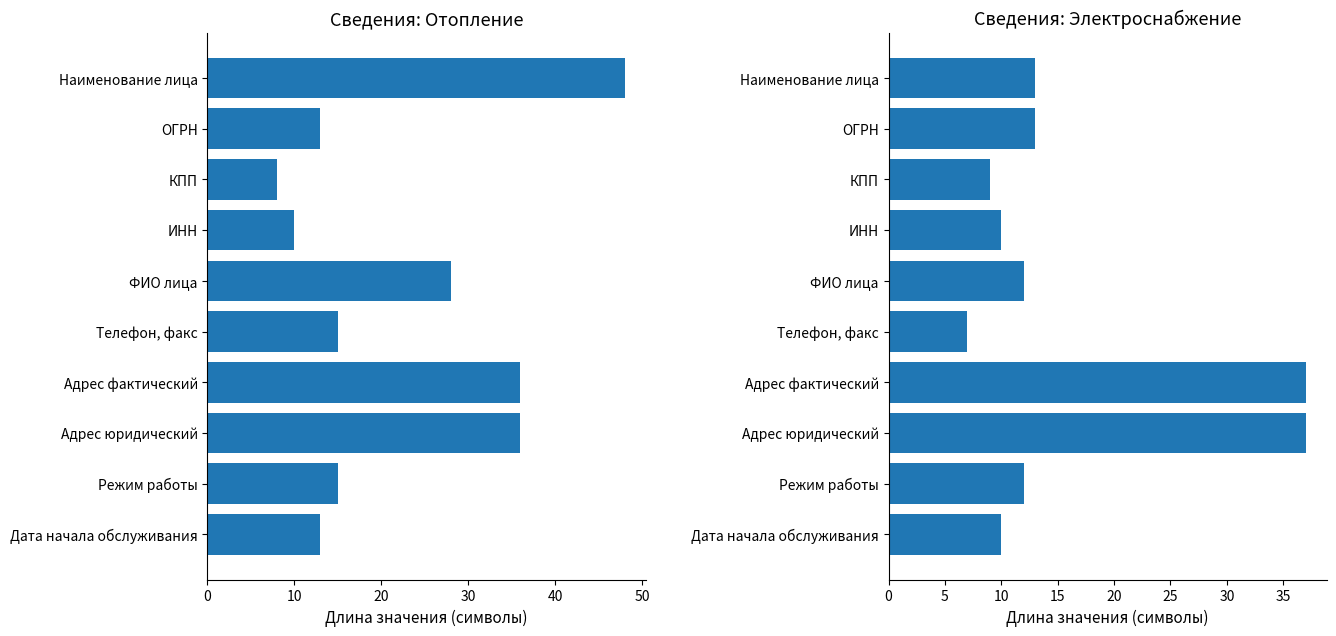

What is the difference between the maximum and minimum values in the Отопление series?

40